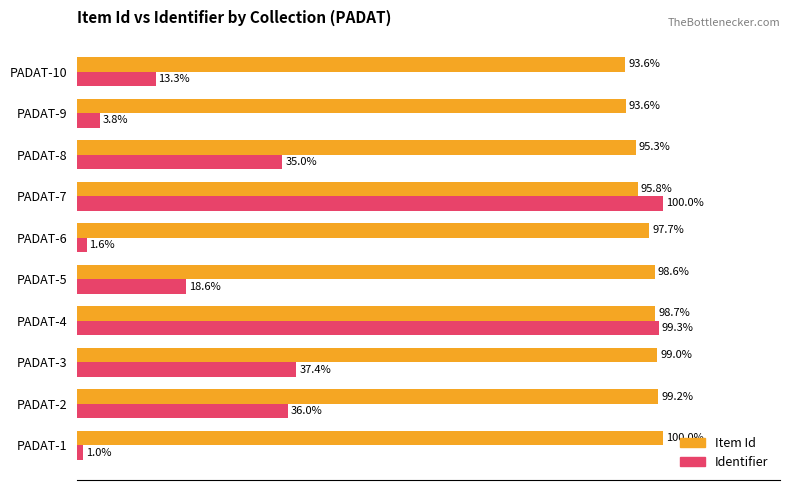

What are all the series names shown in the legend?

Item Id, Identifier